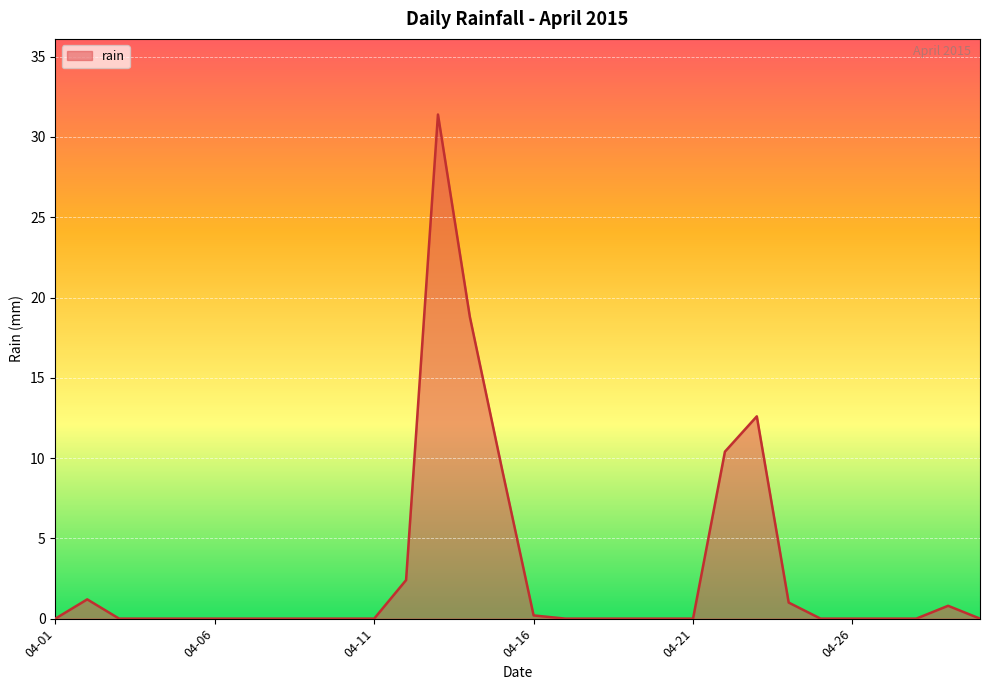

What is the difference between the maximum and minimum values?

31.4